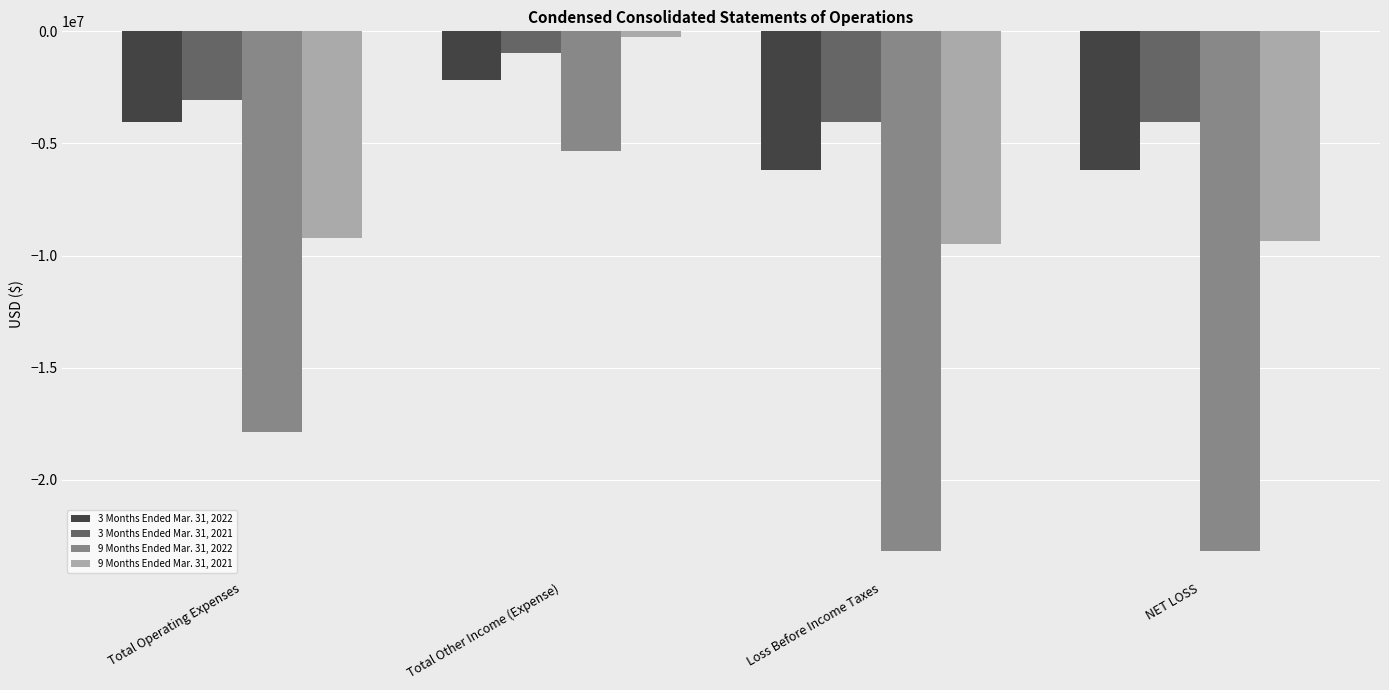

What is the average value of the 9 Months Ended Mar. 31, 2022 series?

-17397264